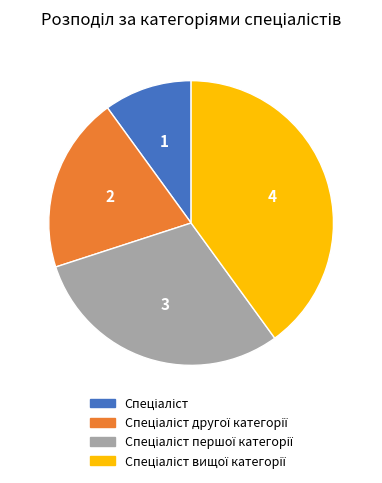

Does any single category account for the majority?

No